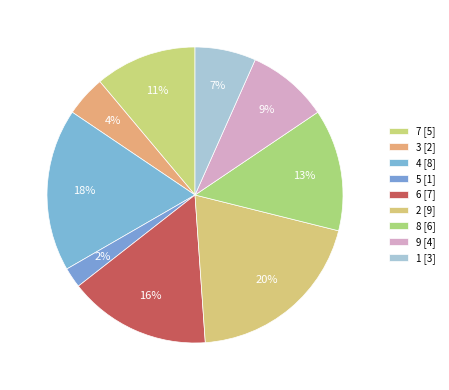

Count the number of slices in the pie.

9